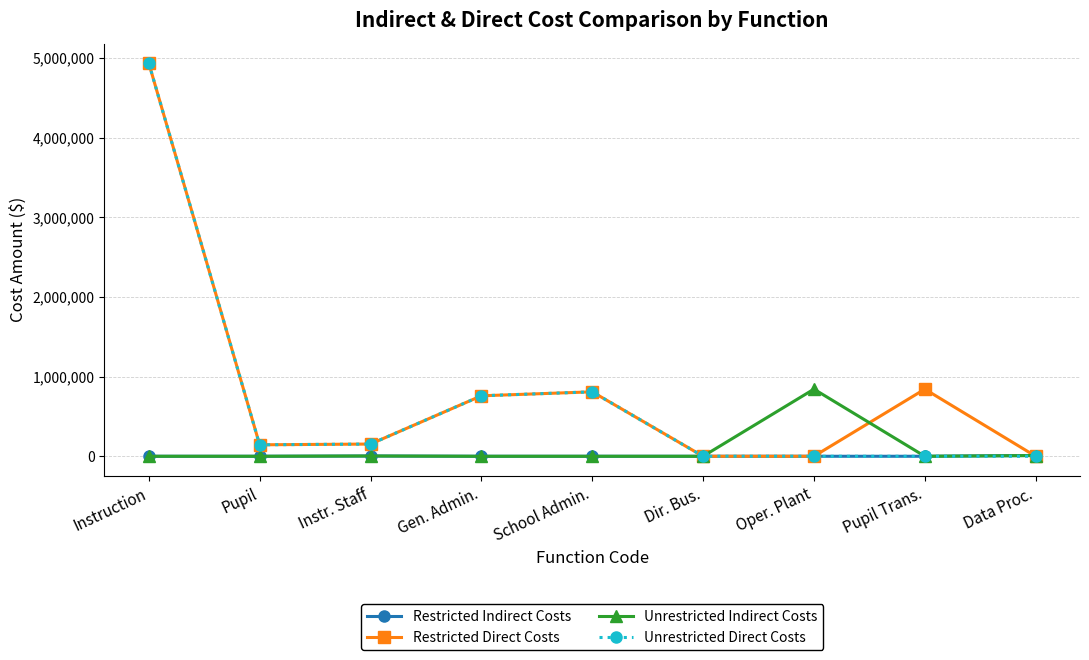

What are all the series names shown in the legend?

Restricted Indirect Costs, Restricted Direct Costs, Unrestricted Indirect Costs, Unrestricted Direct Costs